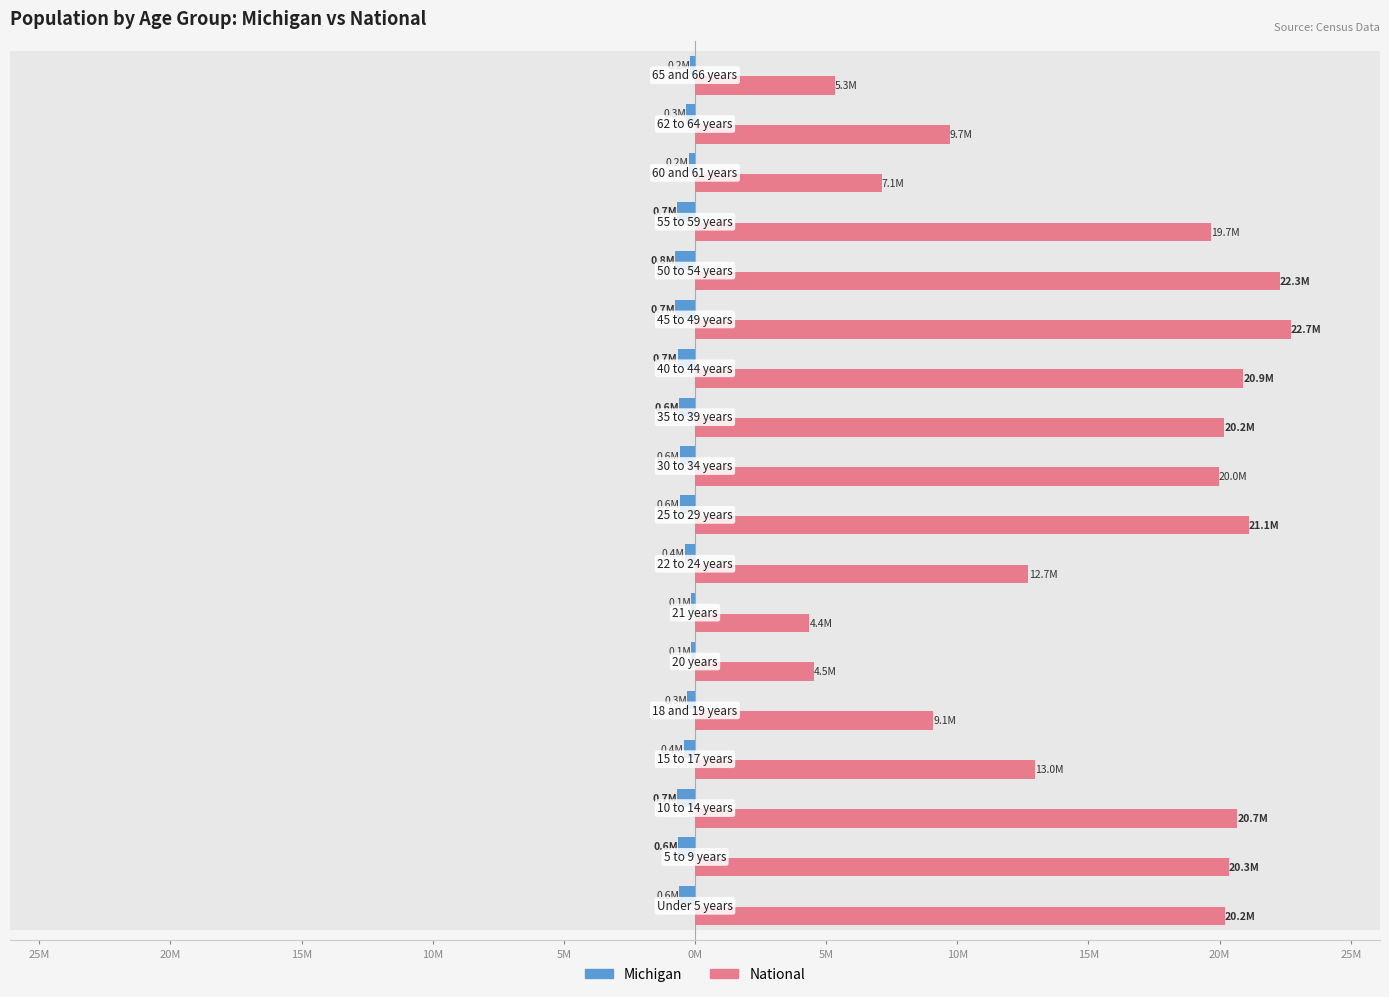

What is the highest value of the National series?

22.7